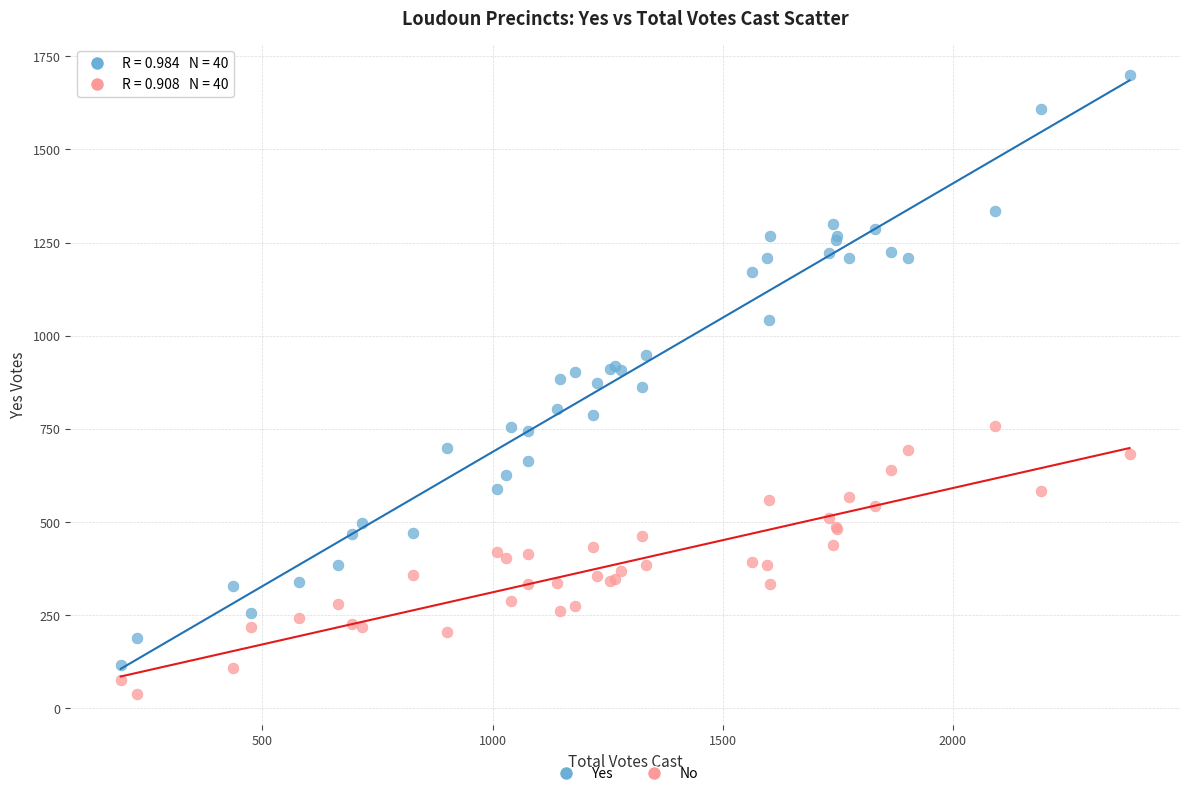

What is the X range (max minus min) for the scatter plot?

2192